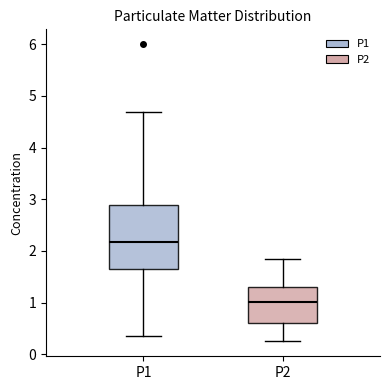

Which box is the tallest, from its lower edge to its upper edge?

P1